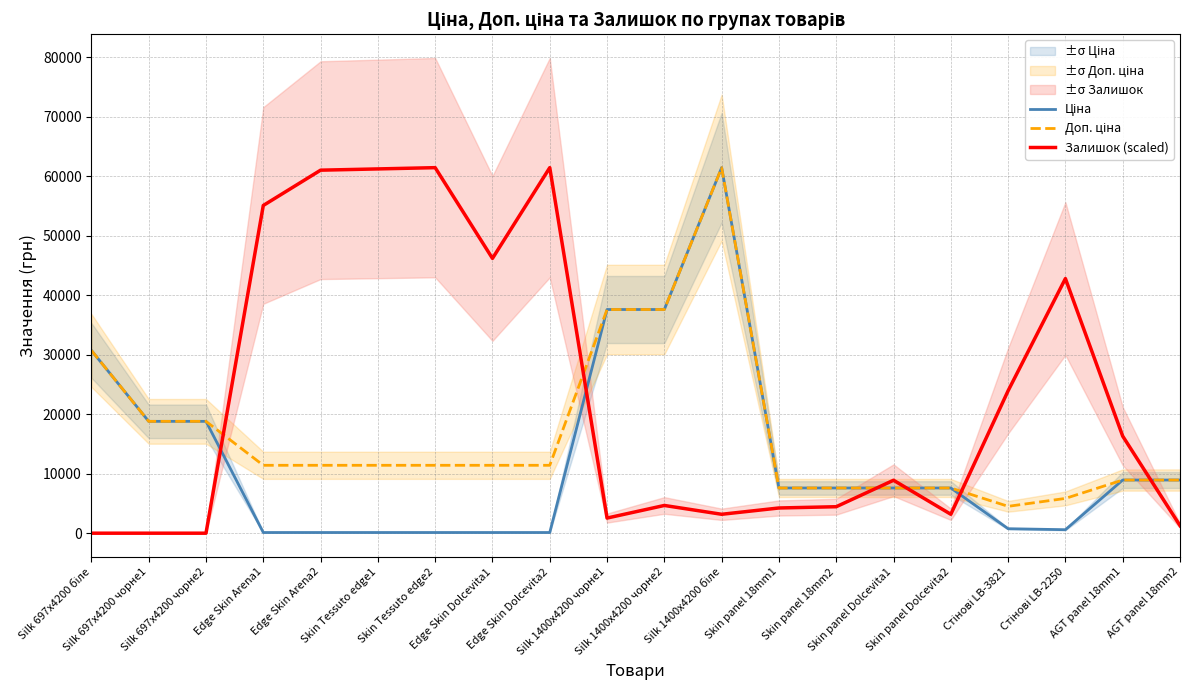

Is it true that Ціна equals 114.1 at Edge Skin Dolcevita1?

True